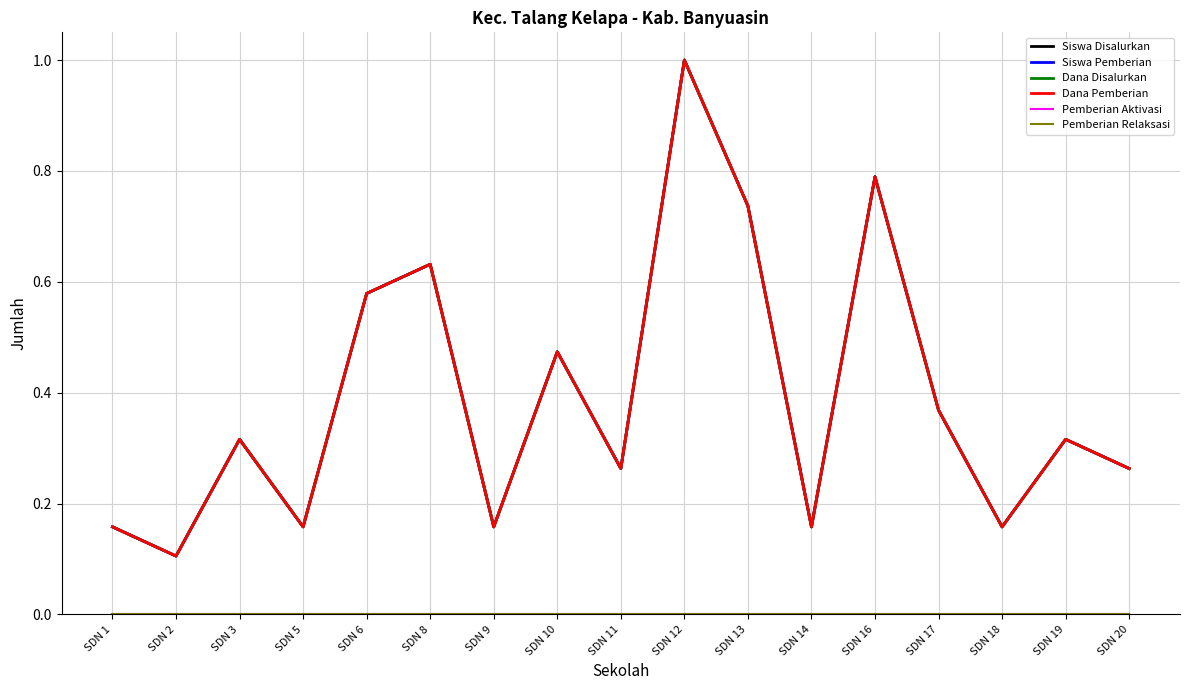

Reading right to left, what are all the values shown in this chart?

Siswa Disalurkan: SDN 20=0.3	SDN 19=0.3	SDN 18=0.2	SDN 17=0.4	SDN 16=0.8	SDN 14=0.2	SDN 13=0.7	SDN 12=1.0	SDN 11=0.3	SDN 10=0.5	SDN 9=0.2	SDN 8=0.6	SDN 6=0.6	SDN 5=0.2	SDN 3=0.3	SDN 2=0.1	SDN 1=0.2
Siswa Pemberian: SDN 20=0.3	SDN 19=0.3	SDN 18=0.2	SDN 17=0.4	SDN 16=0.8	SDN 14=0.2	SDN 13=0.7	SDN 12=1.0	SDN 11=0.3	SDN 10=0.5	SDN 9=0.2	SDN 8=0.6	SDN 6=0.6	SDN 5=0.2	SDN 3=0.3	SDN 2=0.1	SDN 1=0.2
Dana Disalurkan: SDN 20=0.3	SDN 19=0.3	SDN 18=0.2	SDN 17=0.4	SDN 16=0.8	SDN 14=0.2	SDN 13=0.7	SDN 12=1.0	SDN 11=0.3	SDN 10=0.5	SDN 9=0.2	SDN 8=0.6	SDN 6=0.6	SDN 5=0.2	SDN 3=0.3	SDN 2=0.1	SDN 1=0.2
Dana Pemberian: SDN 20=0.3	SDN 19=0.3	SDN 18=0.2	SDN 17=0.4	SDN 16=0.8	SDN 14=0.2	SDN 13=0.7	SDN 12=1.0	SDN 11=0.3	SDN 10=0.5	SDN 9=0.2	SDN 8=0.6	SDN 6=0.6	SDN 5=0.2	SDN 3=0.3	SDN 2=0.1	SDN 1=0.2
Pemberian Aktivasi: SDN 20=0.0	SDN 19=0.0	SDN 18=0.0	SDN 17=0.0	SDN 16=0.0	SDN 14=0.0	SDN 13=0.0	SDN 12=0.0	SDN 11=0.0	SDN 10=0.0	SDN 9=0.0	SDN 8=0.0	SDN 6=0.0	SDN 5=0.0	SDN 3=0.0	SDN 2=0.0	SDN 1=0.0
Pemberian Relaksasi: SDN 20=0.0	SDN 19=0.0	SDN 18=0.0	SDN 17=0.0	SDN 16=0.0	SDN 14=0.0	SDN 13=0.0	SDN 12=0.0	SDN 11=0.0	SDN 10=0.0	SDN 9=0.0	SDN 8=0.0	SDN 6=0.0	SDN 5=0.0	SDN 3=0.0	SDN 2=0.0	SDN 1=0.0